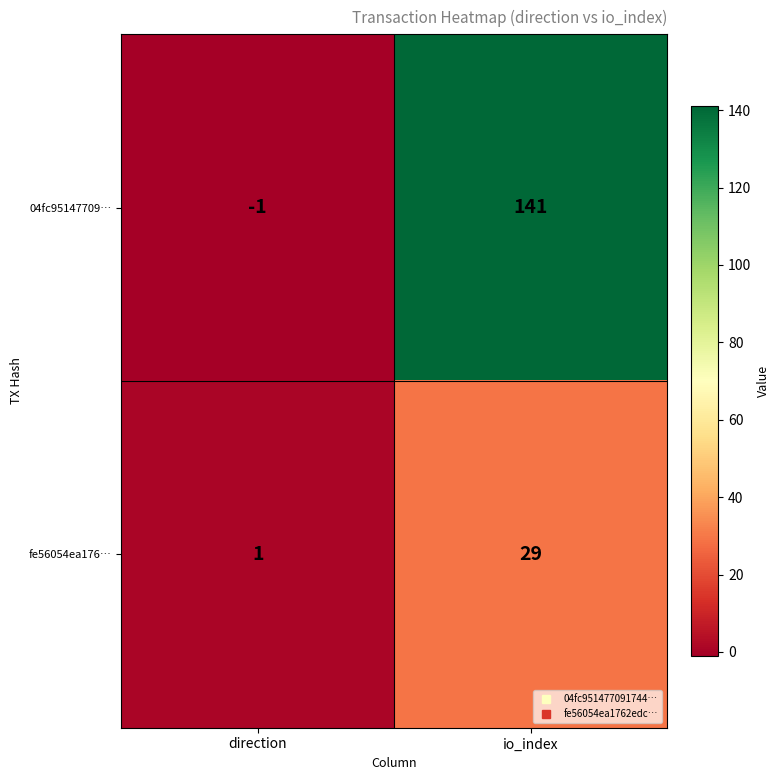

At which category does the chart reach its peak across all series?

io_index